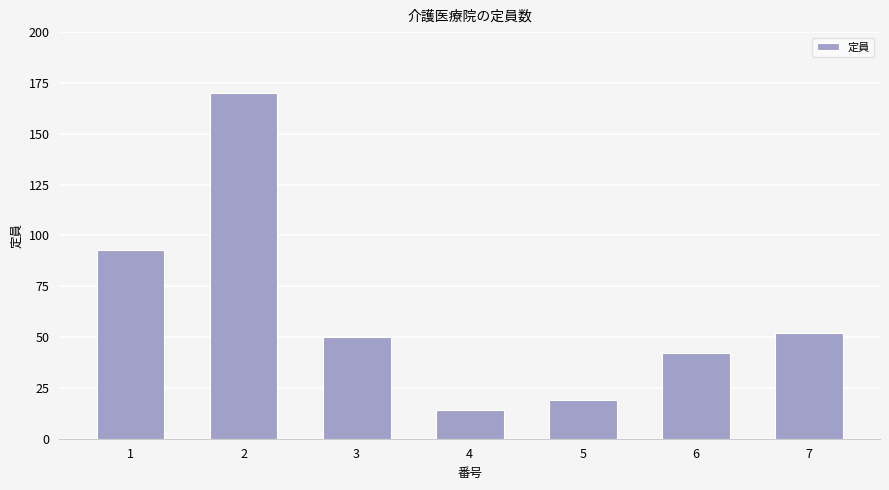

Reading left to right, what are all the values shown in this chart?

1=93	2=170	3=50	4=14	5=19	6=42	7=52